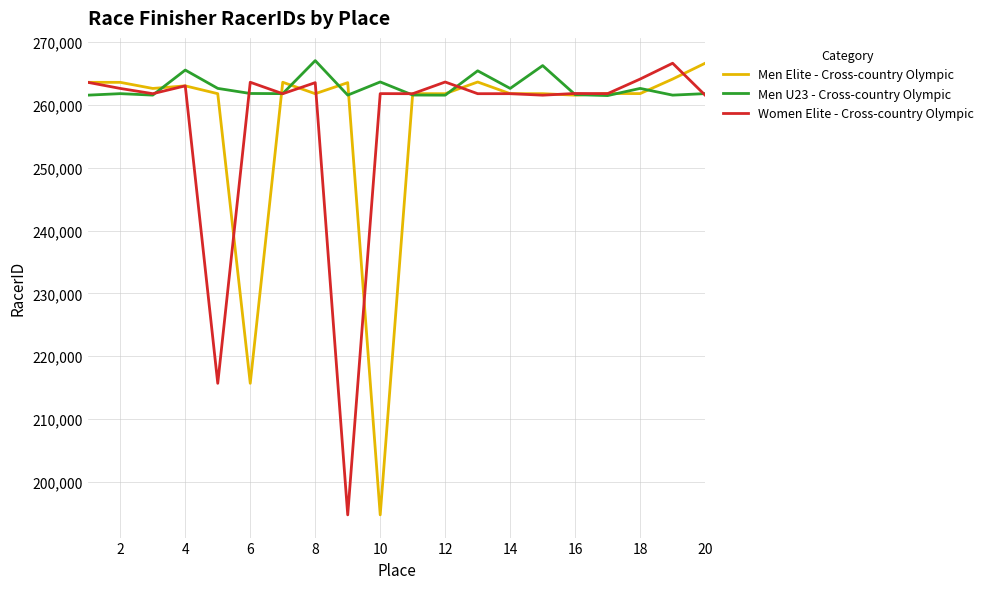

What is the lowest value of the Men Elite - Cross-country Olympic series?

194733